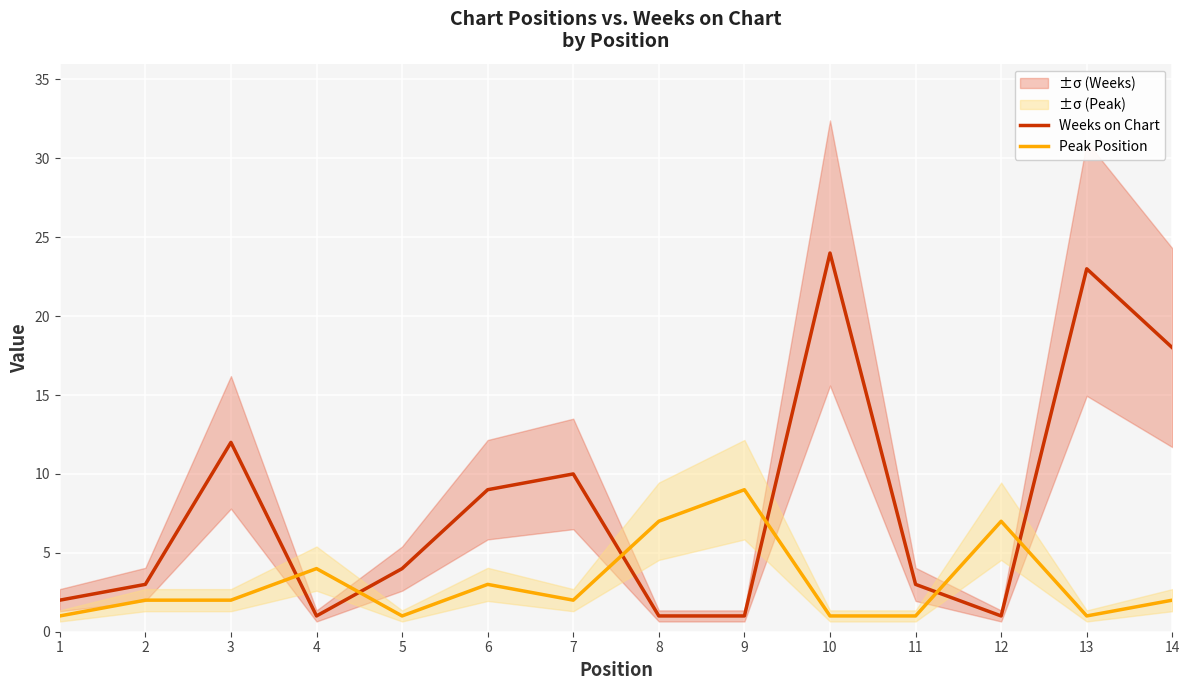

Reading right to left, transcribe all the data shown in this chart.

Weeks on Chart: 14=18	13=23	12=1	11=3	10=24	9=1	8=1	7=10	6=9	5=4	4=1	3=12	2=3	1=2
Peak Position: 14=2	13=1	12=7	11=1	10=1	9=9	8=7	7=2	6=3	5=1	4=4	3=2	2=2	1=1